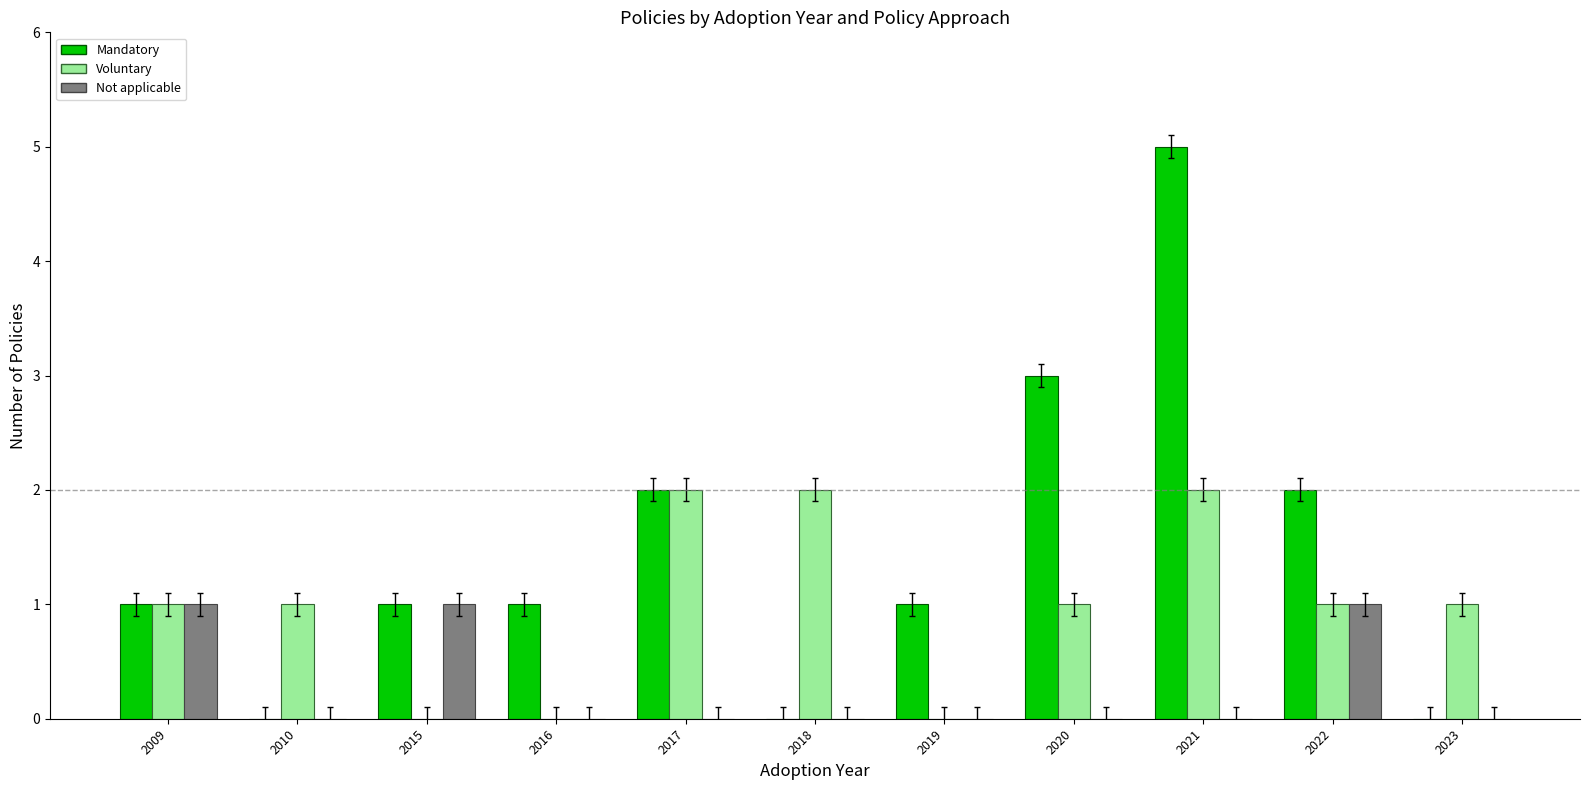

What is the maximum value for Mandatory?

5